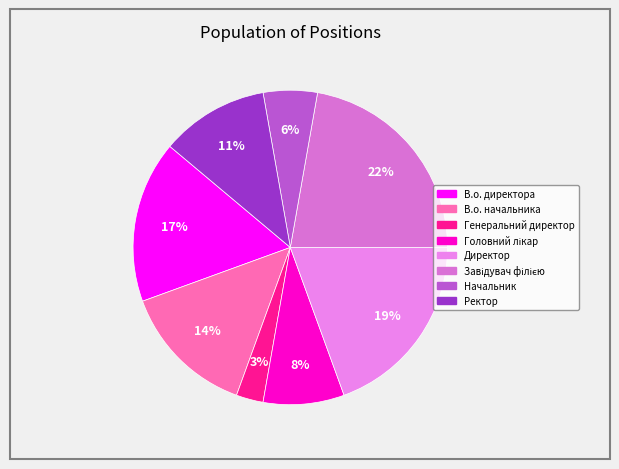

To the nearest percent, what portion does Ректор represent?

11%